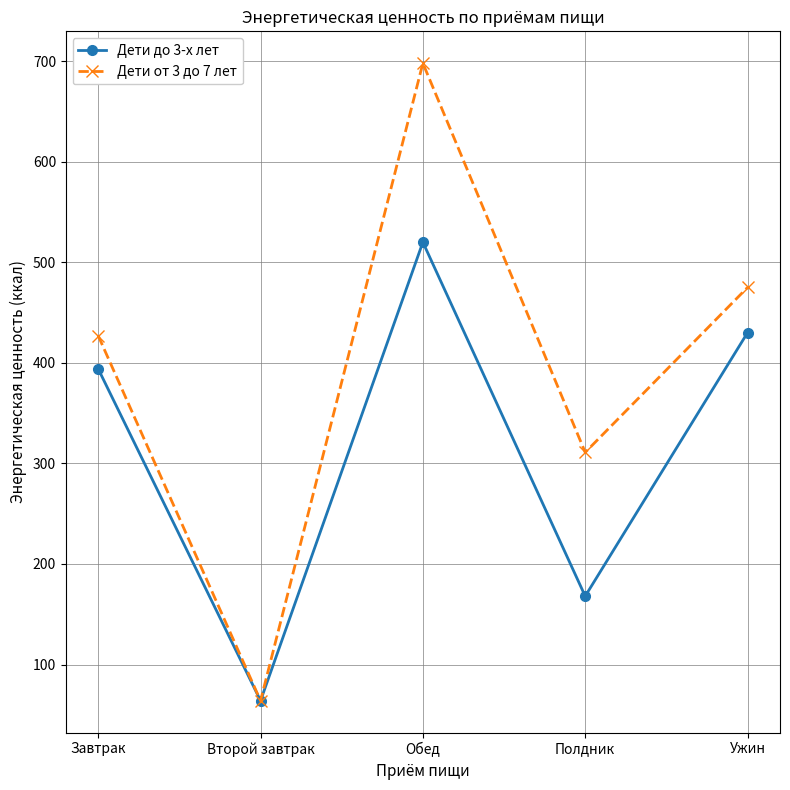

Which series has the largest total across all categories?

Дети от 3 до 7 лет